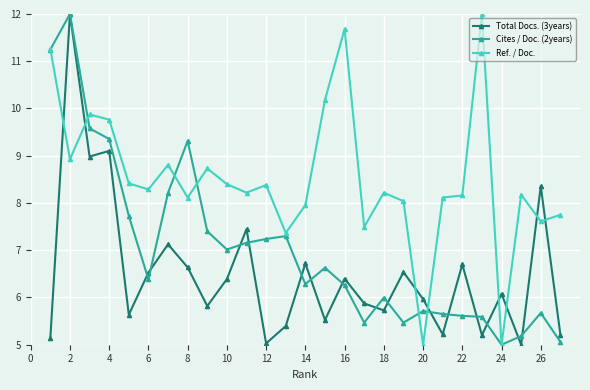

In Ref. / Doc., how many points are higher than both neighbors (excluding endpoints)?

8